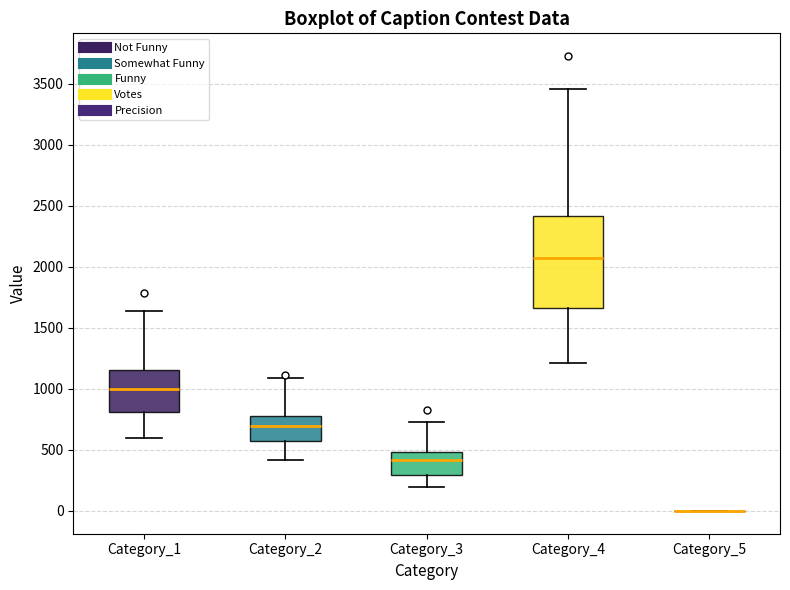

Where does the median line of the box for Category_3 sit on the y-axis? The values are not printed on the chart, so give them approximately, as read against the axis.

400